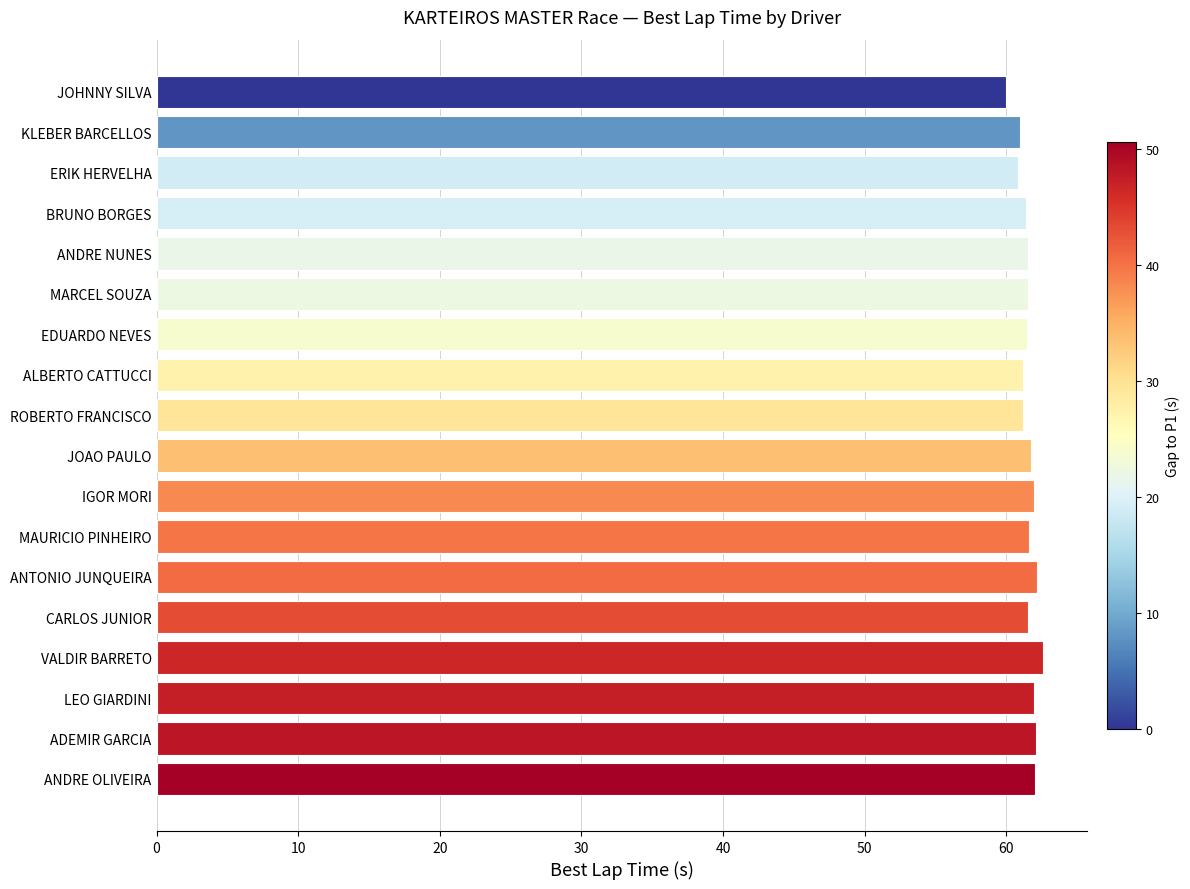

At which category does the chart reach its minimum across all series?

JOHNNY SILVA